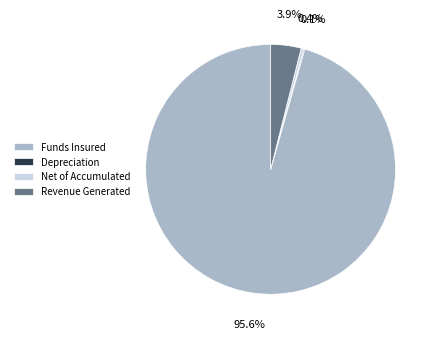

To the nearest percent, what is the average slice percentage?

25%